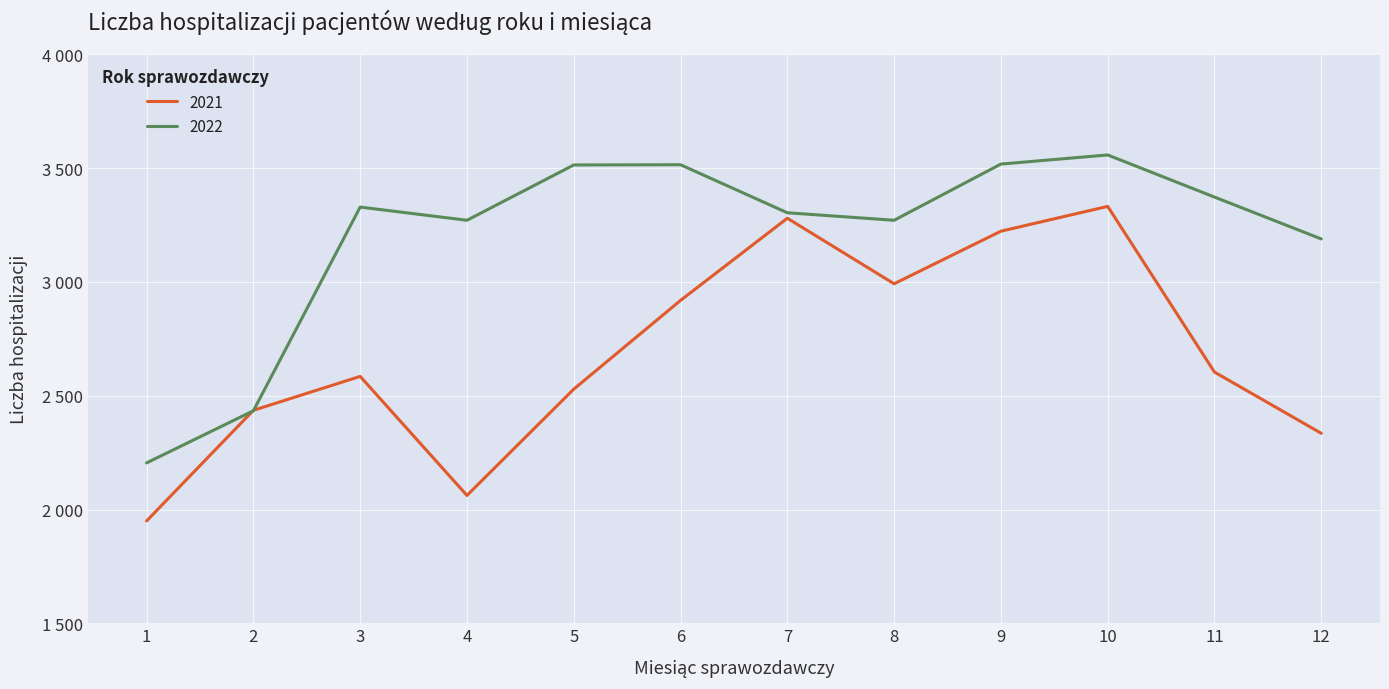

Reading left to right, extract all data points from this chart.

2021: 1=1950	2=2436	3=2585	4=2062	5=2529	6=2919	7=3280	8=2992	9=3223	10=3332	11=2604	12=2335
2022: 1=2205	2=2434	3=3329	4=3271	5=3514	6=3515	7=3304	8=3271	9=3518	10=3558	11=3373	12=3189